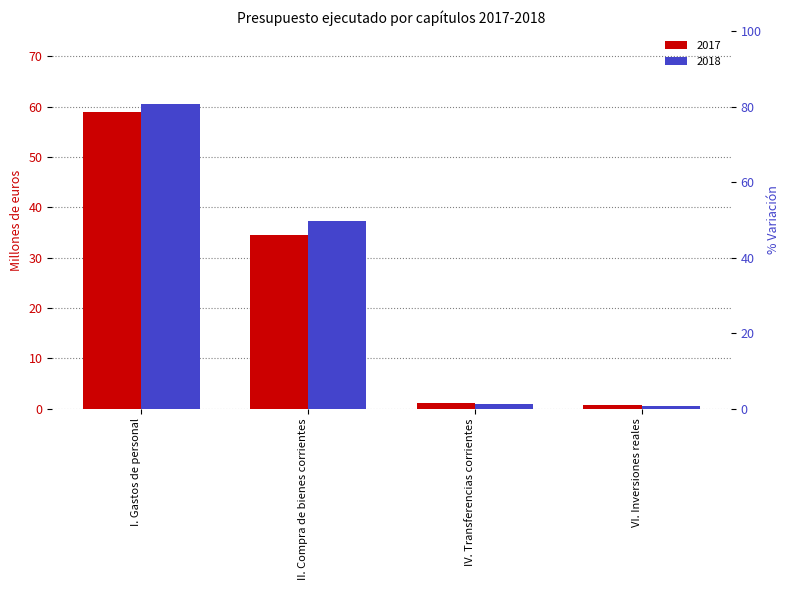

List the series in order of their overall mean, highest first.

2018, 2017